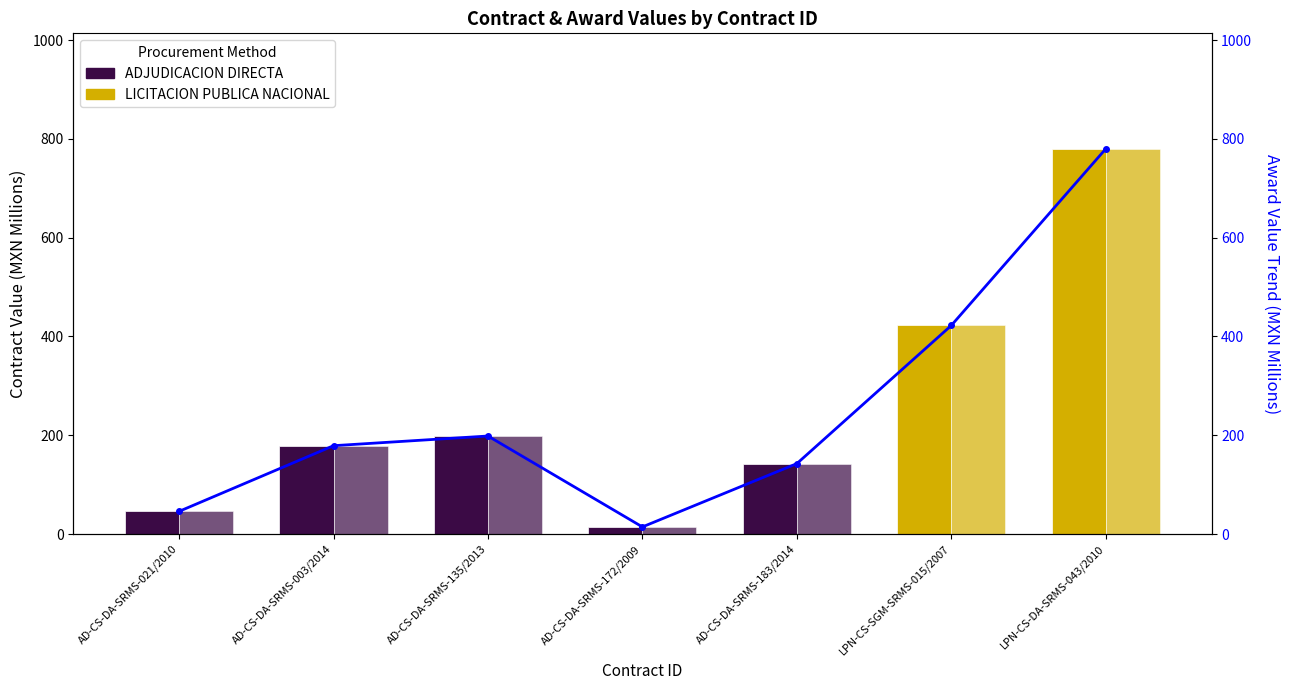

What is the difference between the maximum and minimum values in the awards.value.amount series?

765.3